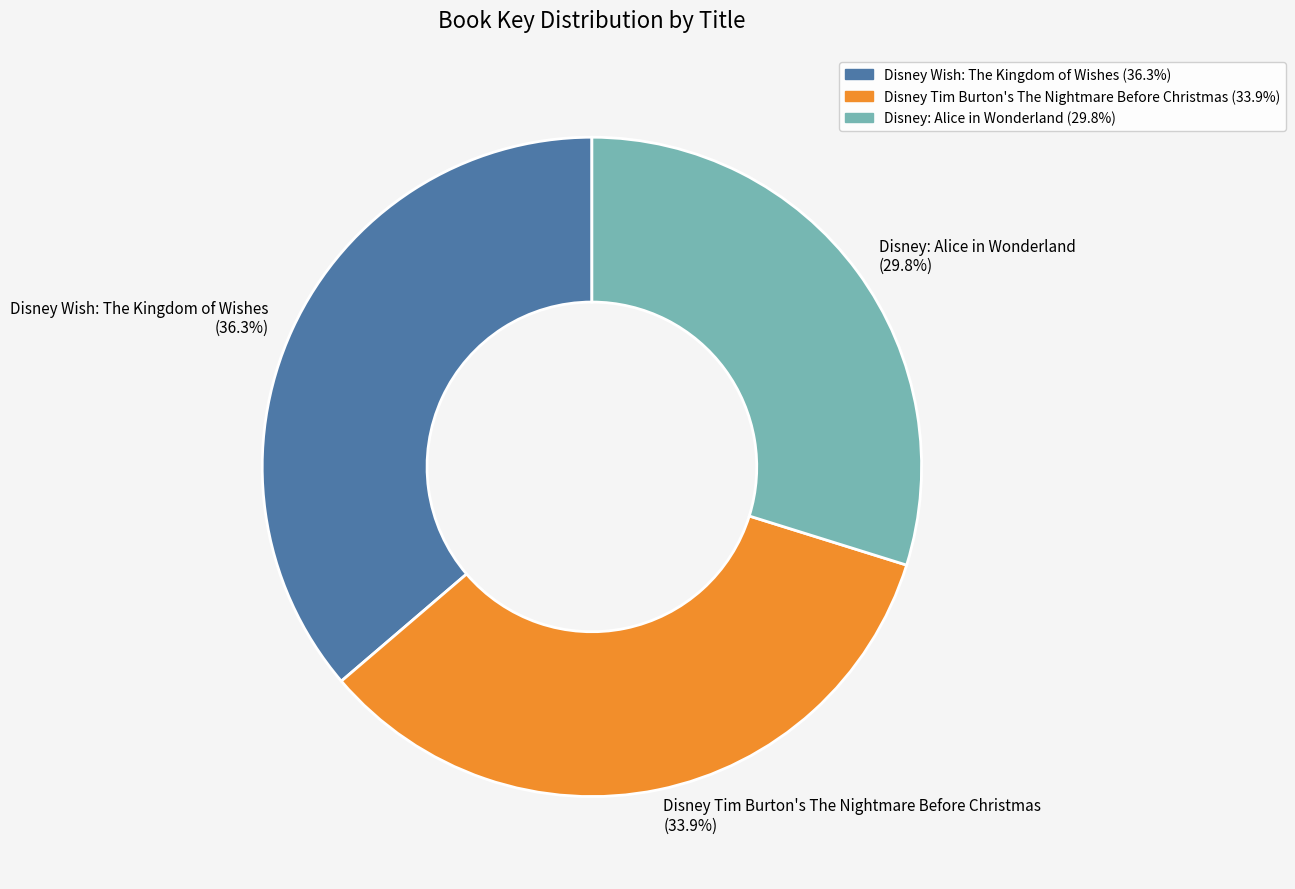

How many slices are in this pie chart?

3